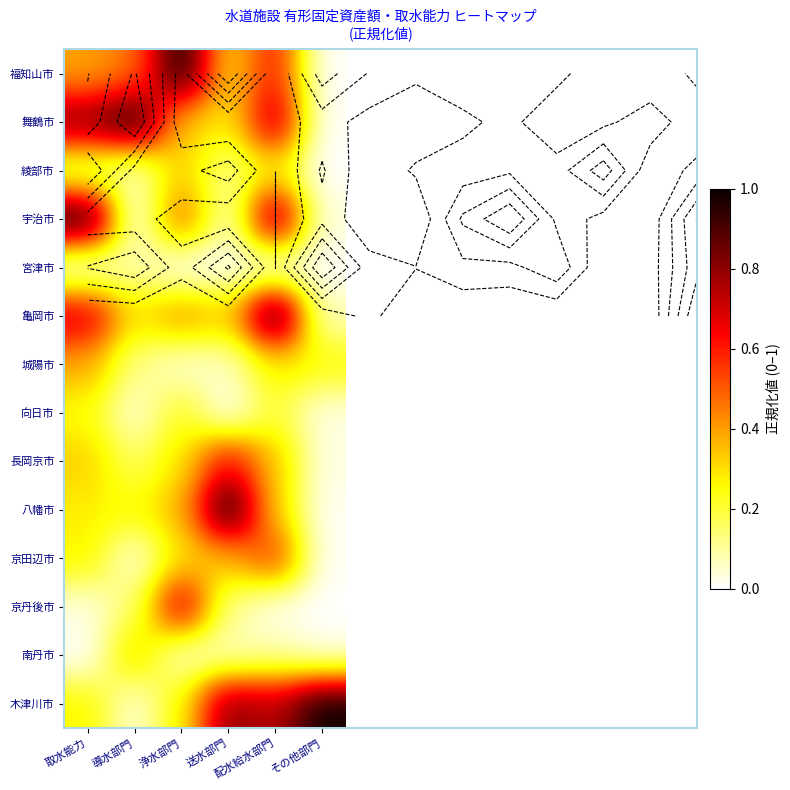

At 配水給水部門, list the series in order from smallest to largest.

宮津市, 京丹後市, 南丹市, 向日市, 綾部市, 城陽市, 八幡市, 長岡京市, 京田辺市, 福知山市, 木津川市, 舞鶴市, 宇治市, 亀岡市